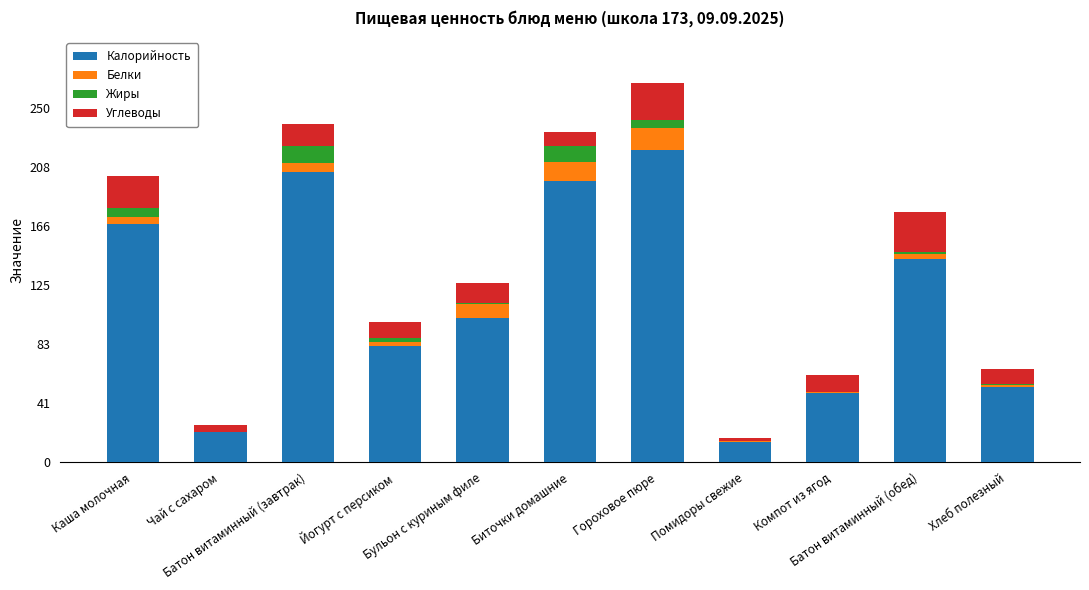

What is the sum of all Калорийность values?

1255.0